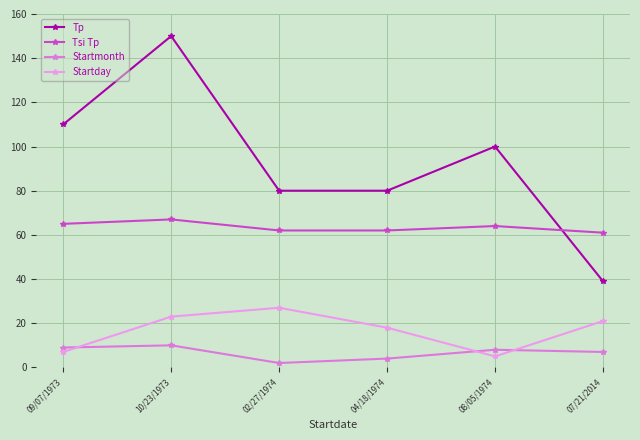

True or false: Tp has more than 2 points higher than both neighbors.

False